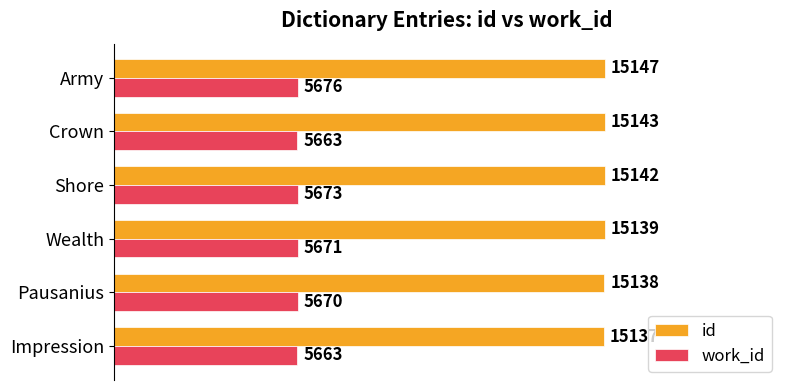

Where is work_id nearest to the value 5669?

Pausanius